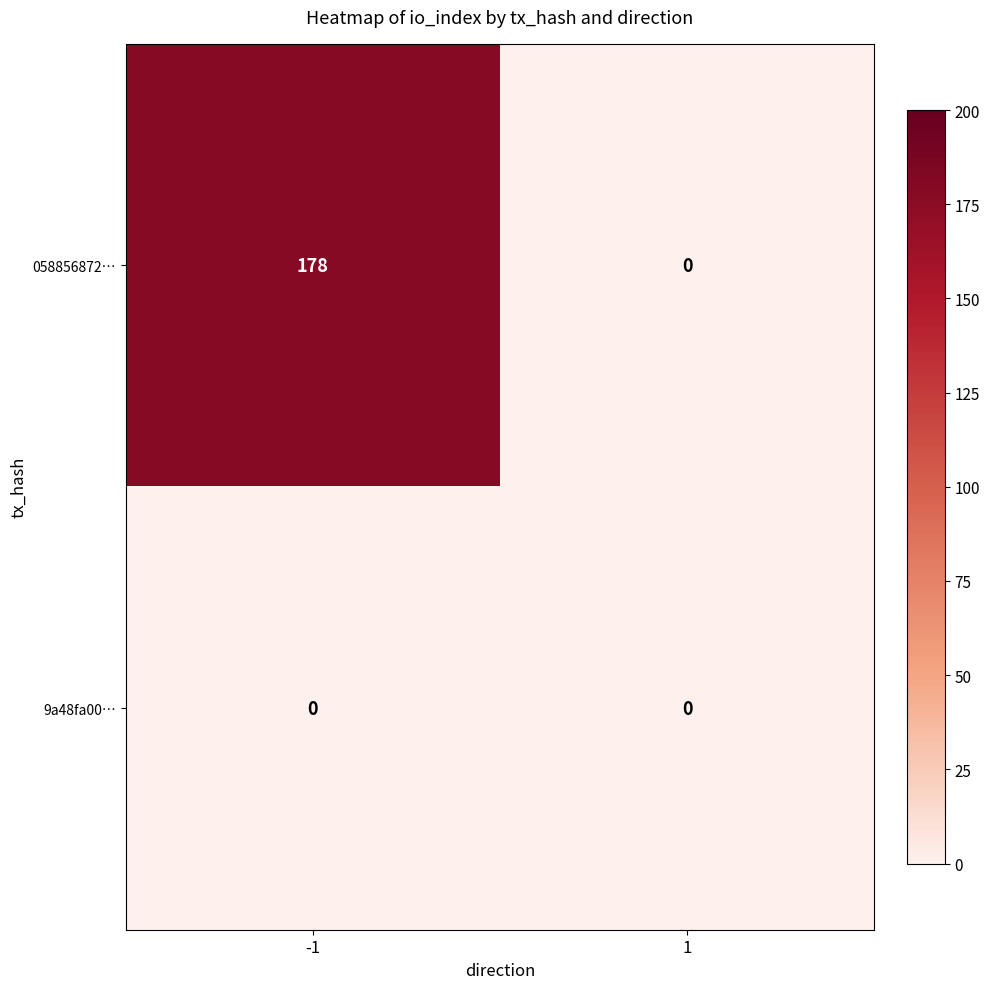

At -1, list the series in order from smallest to largest.

9a48fa00…, 058856872…